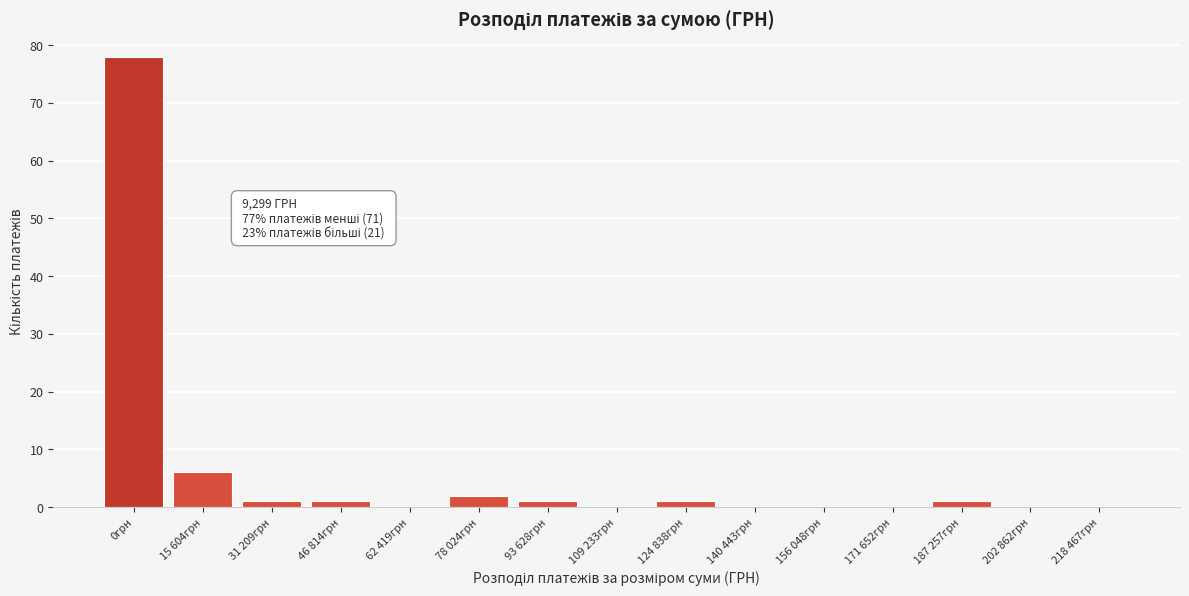

Reading right to left, what are all the values shown in this chart?

218 467грн=0	202 862грн=0	187 257грн=1	171 652грн=0	156 048грн=0	140 443грн=0	124 838грн=1	109 233грн=0	93 628грн=1	78 024грн=2	62 419грн=0	46 814грн=1	31 209грн=1	15 604грн=6	0грн=78